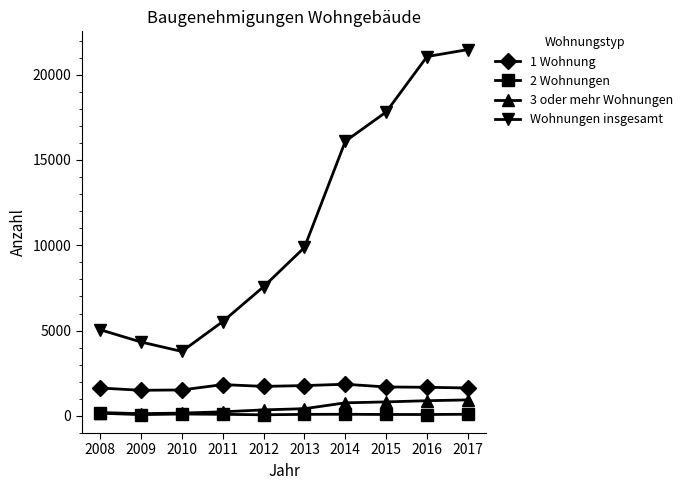

What are all the series names shown in the legend?

1 Wohnung, 2 Wohnungen, 3 oder mehr Wohnungen, Wohnungen insgesamt